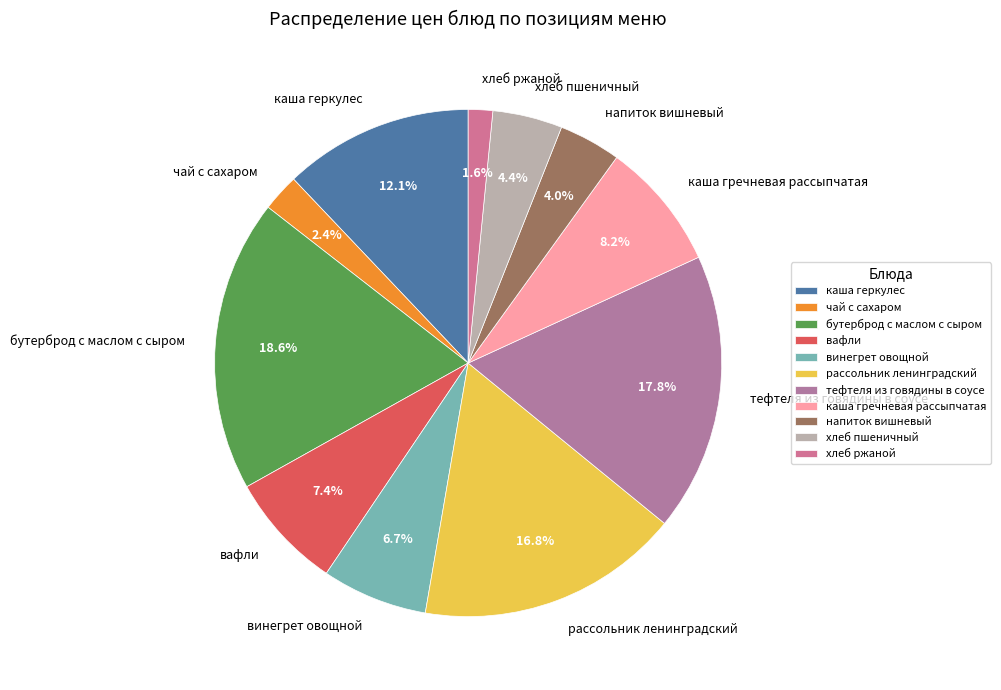

What percentage is NOT represented by чай с сахаром?

97.6%